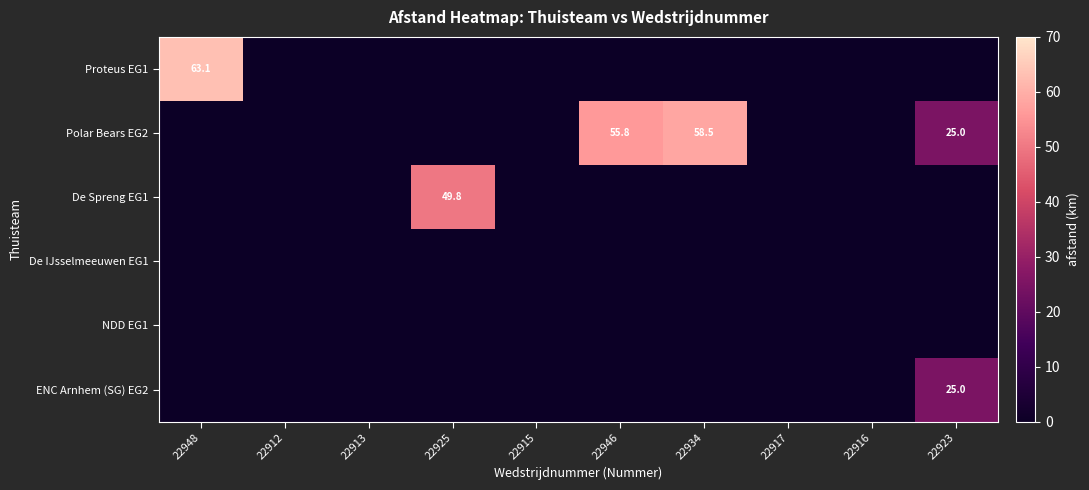

True or false: De Spreng EG1 has a value of -29.9 at 22934.

False